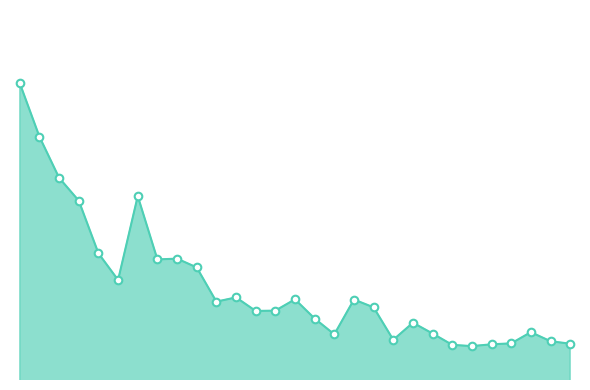

What are all the series names shown in the legend?

Loading Bay line, Loading Bay markers